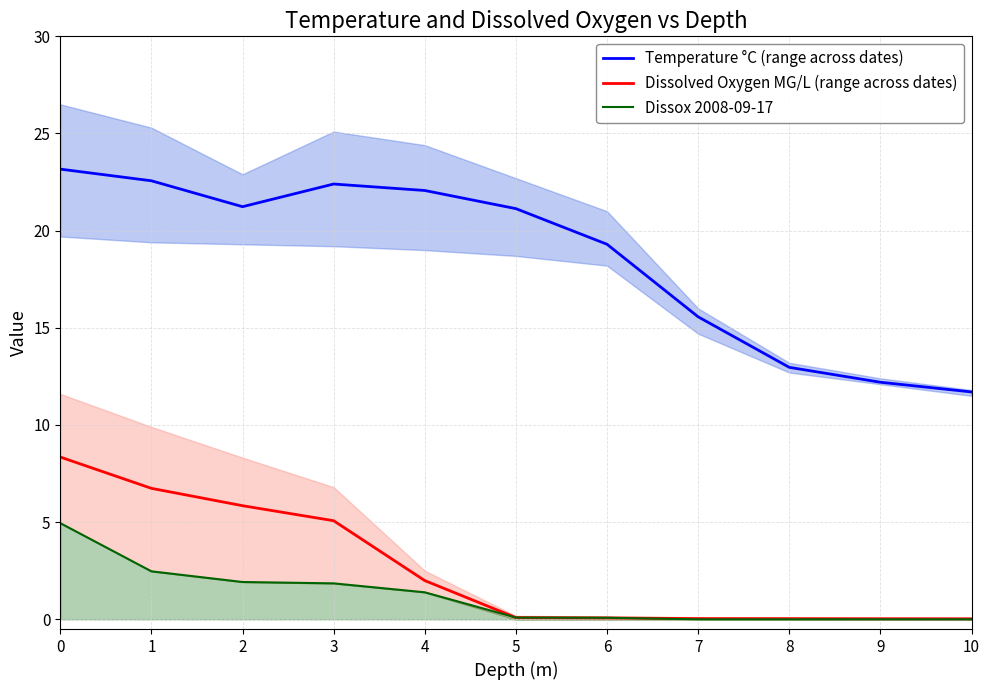

Reading right to left, extract all data points from this chart.

Temperature °C (range across dates): 10=11.7	9=12.2	8=13.0	7=15.6	6=19.3	5=21.1	4=22.1	3=22.4	2=21.2	1=22.6	0=23.2
Dissolved Oxygen MG/L (range across dates): 10=0.0	9=0.0	8=0.0	7=0.0	6=0.1	5=0.1	4=2.0	3=5.1	2=5.8	1=6.7	0=8.3
Dissox 2008-09-17: 10=0.0	9=0.0	8=0.0	7=0.0	6=0.1	5=0.1	4=1.4	3=1.9	2=1.9	1=2.5	0=5.0